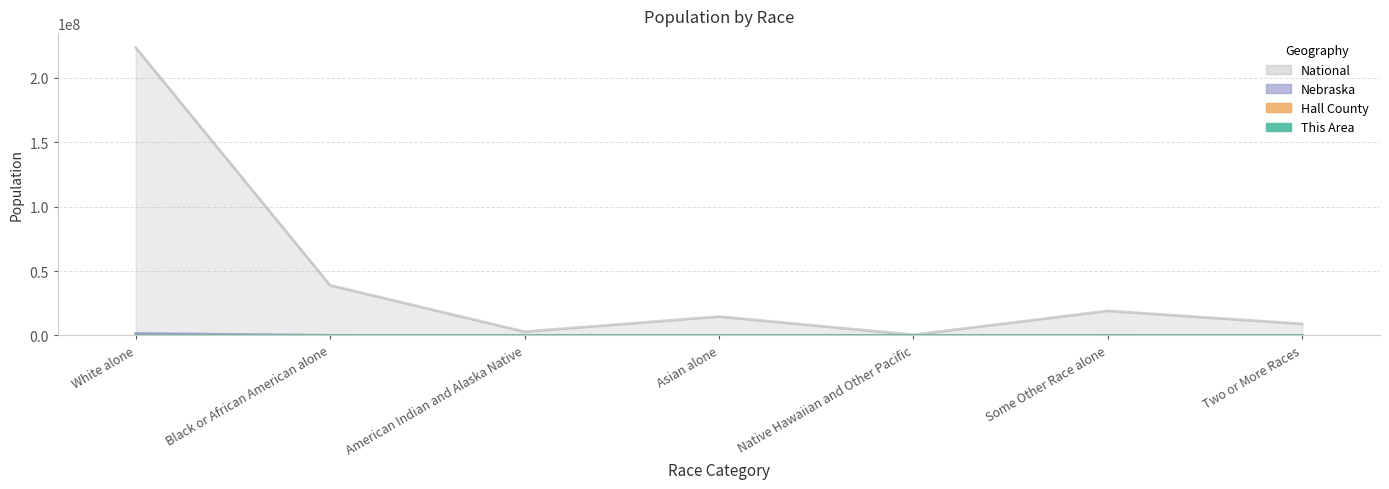

Reading left to right, transcribe all the data shown in this chart.

This Area: 2652	19	13	42	4	190	59
Hall County: 48413	1023	529	607	112	6701	1222
Nebraska: 1572838	82885	18427	32293	1279	79109	39510
National: 223553265	38929319	2932248	14674252	540013	19107368	9009073